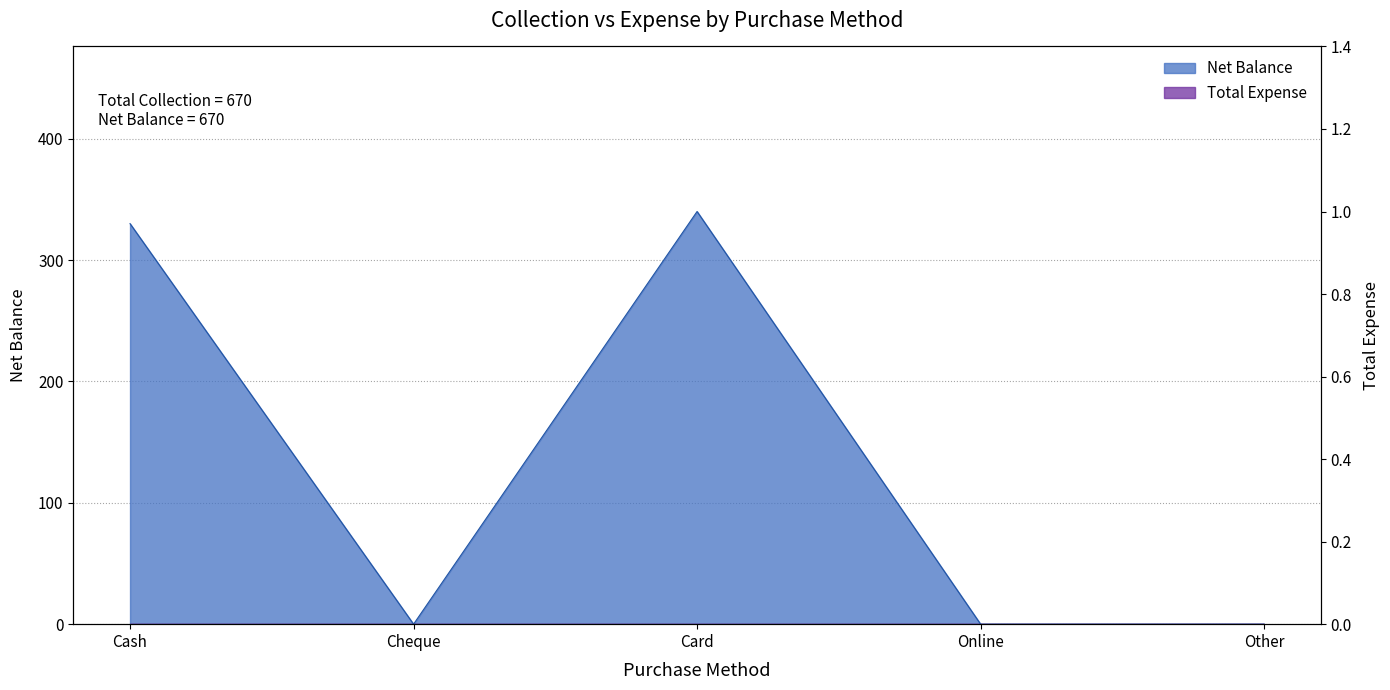

Where is the first local minimum?

Cheque